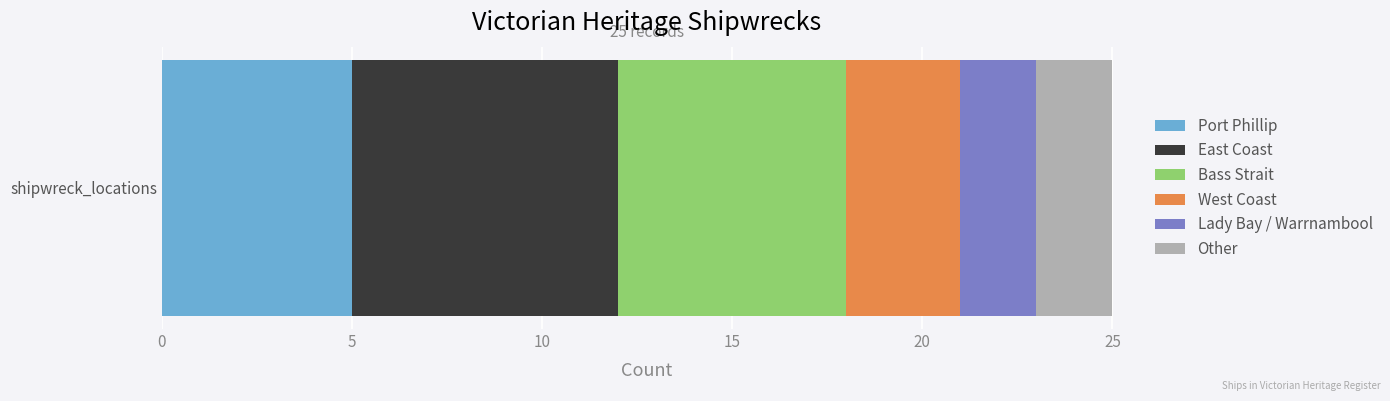

The value of Port Phillip at shipwreck_locations is 2. True or false?

False